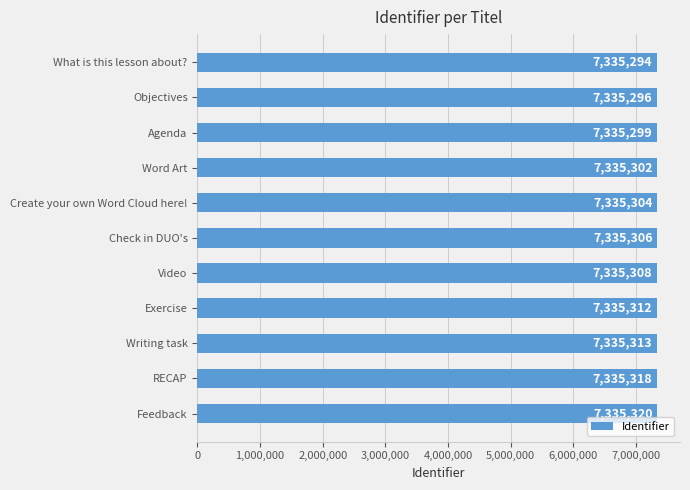

Which has a higher value, Create your own Word Cloud here! or RECAP?

RECAP